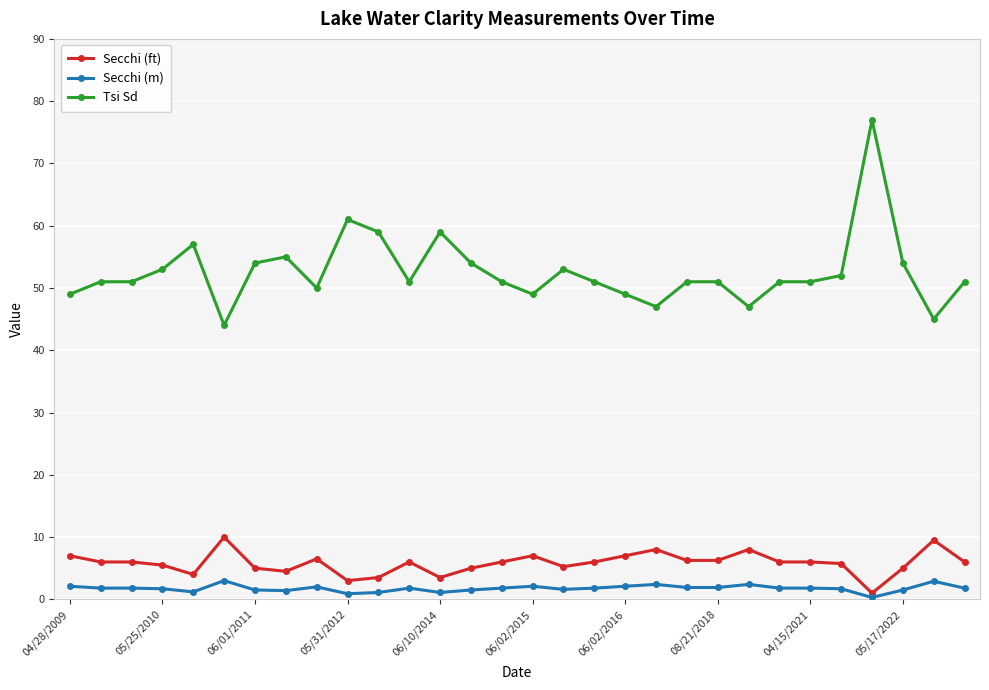

Which series has the largest range (max minus min)?

Tsi Sd